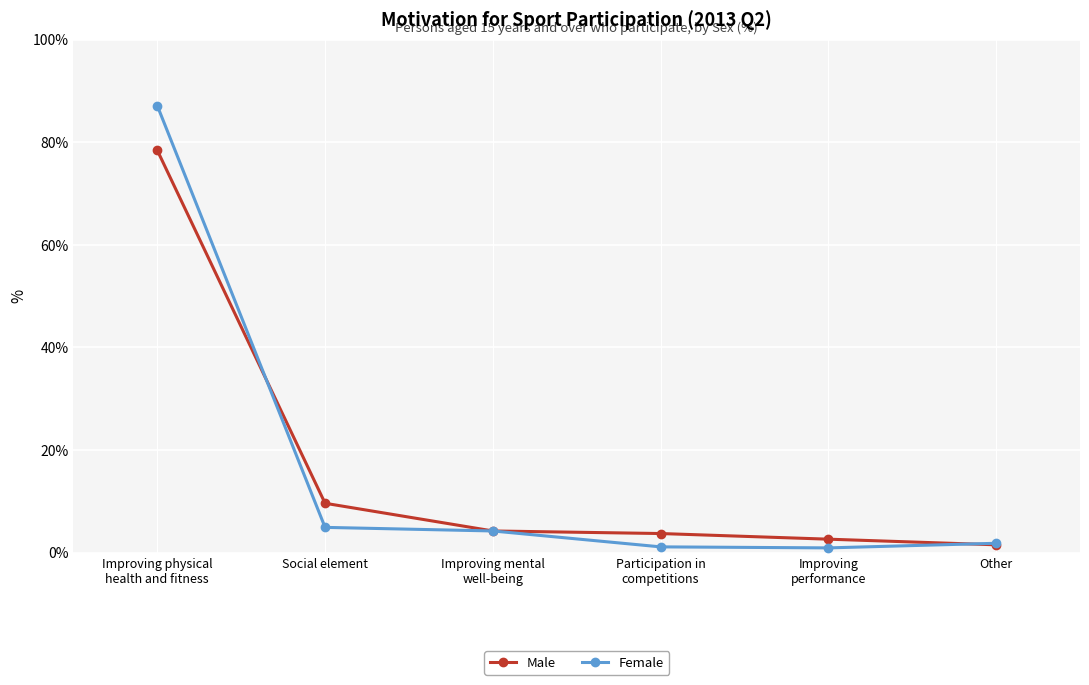

What is the difference between the maximum and second lowest values in the Male series?

75.8